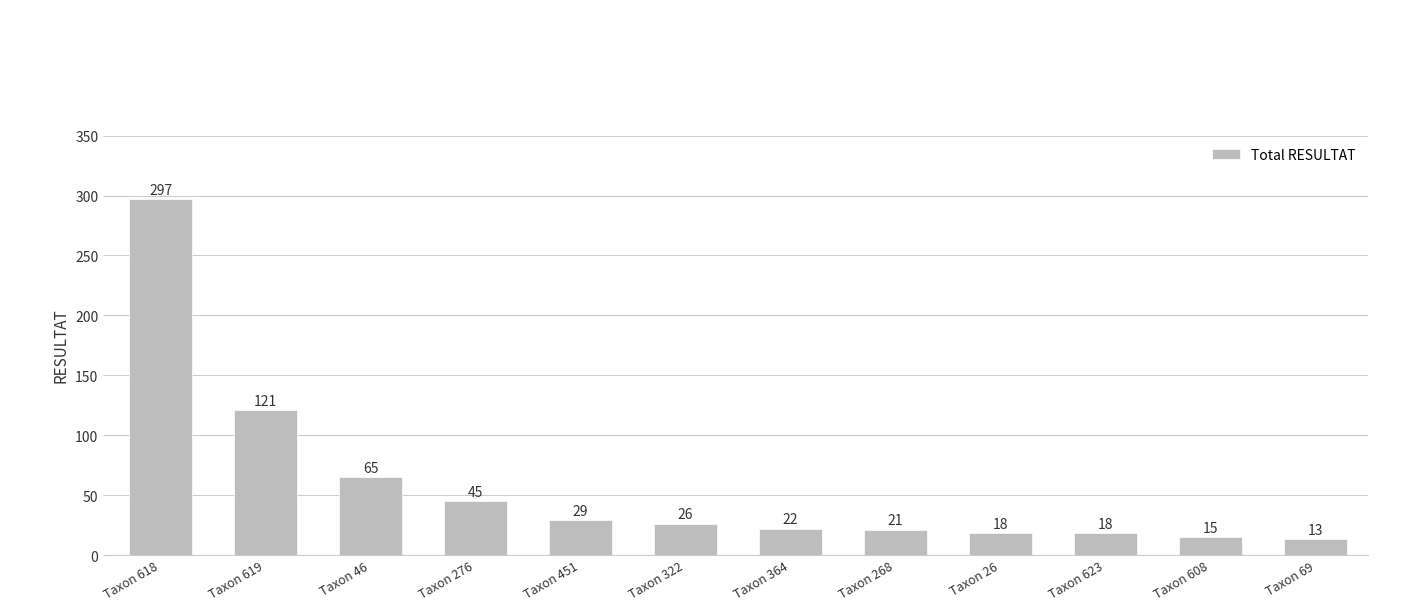

What position from the left is Taxon 322?

6